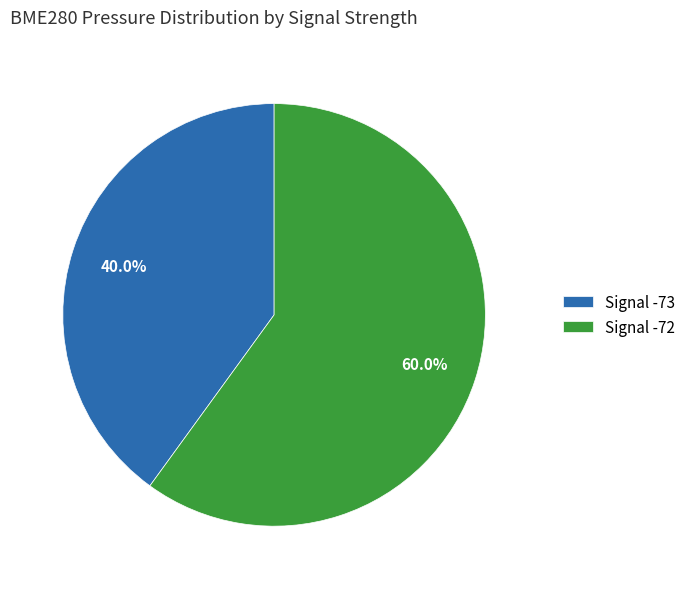

Which slice is the smallest?

Signal -73